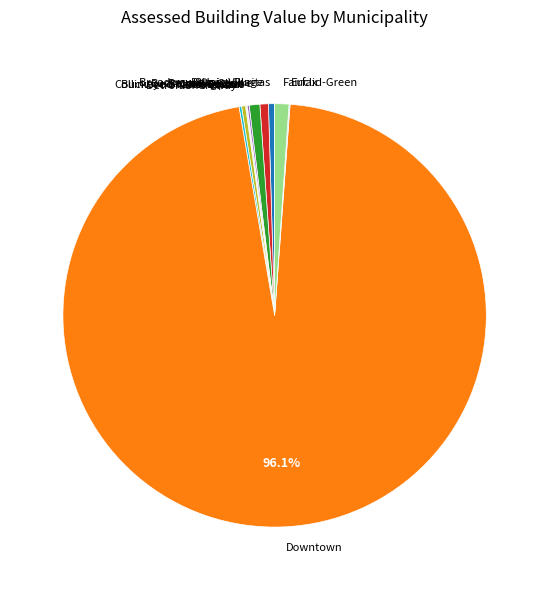

What is the majority slice?

Downtown